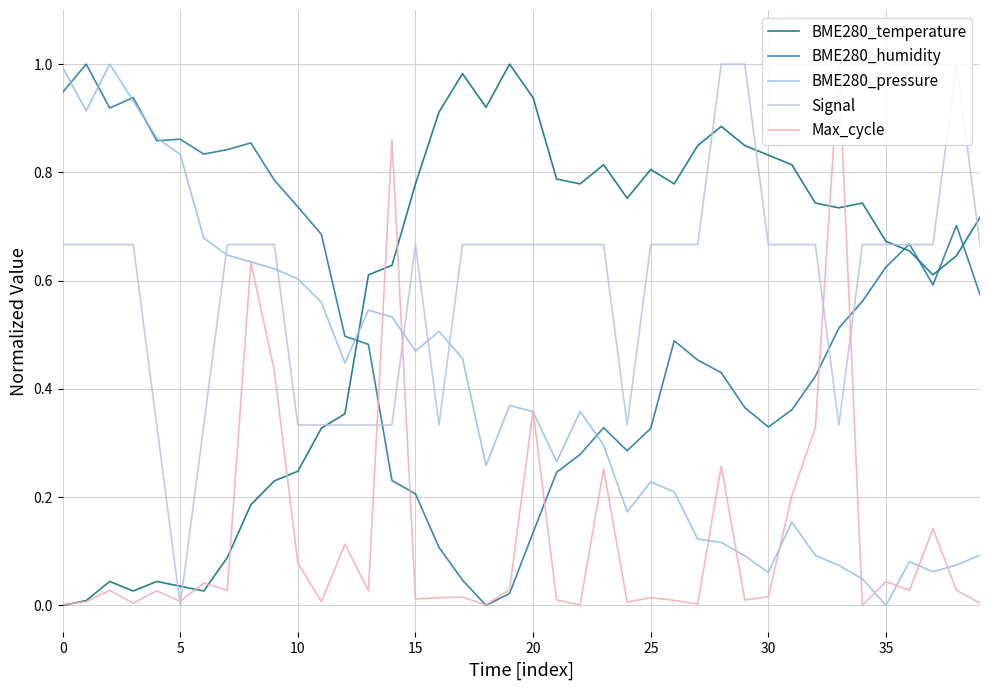

Which series has the largest total across all categories?

Signal